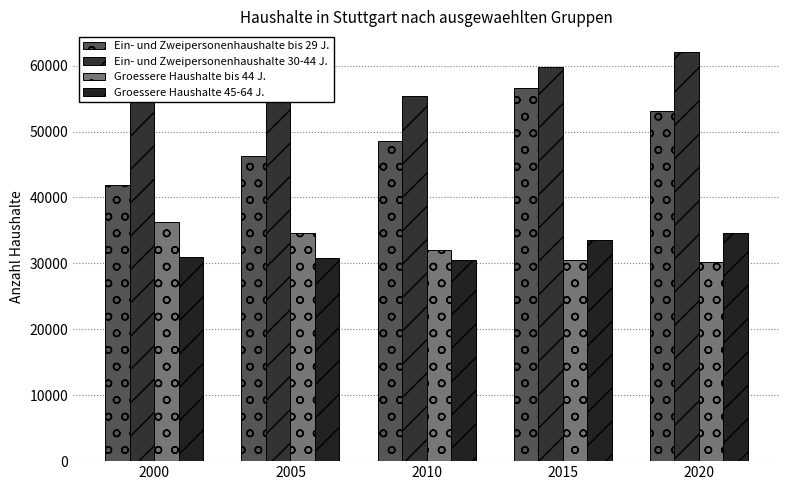

Reading left to right, transcribe all the data shown in this chart.

Ein- und Zweipersonenhaushalte bis 29 J.: 41907	46277	48529	56575	53145
Ein- und Zweipersonenhaushalte 30-44 J.: 58711	59498	55354	59822	62089
Groessere Haushalte bis 44 J.: 36237	34612	32029	30519	30244
Groessere Haushalte 45-64 J.: 30999	30828	30491	33529	34616